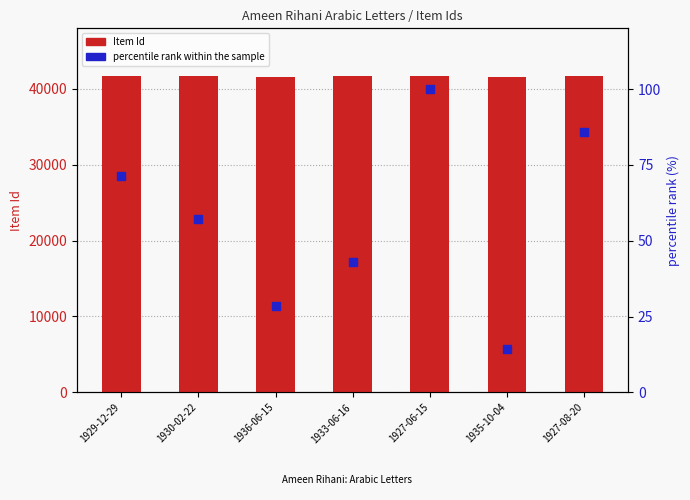

Is the value of Item Id at 1935-10-04 greater than the value of percentile rank within the sample at 1927-06-15?

Yes